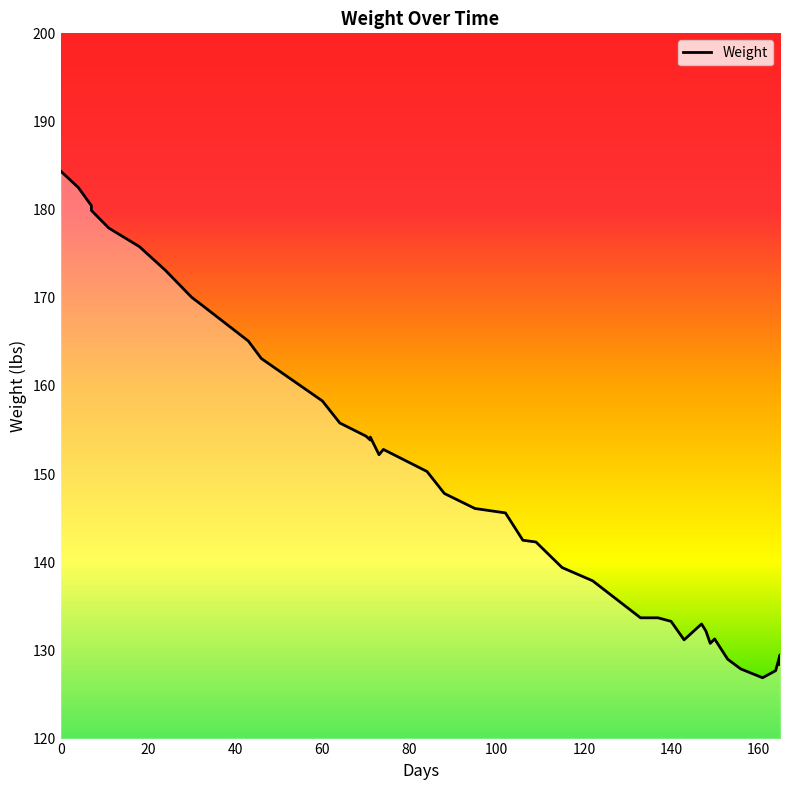

List the labels in order of value, smallest first.

161, 164, 156, 165, 153, 165, 149, 143, 150, 148, 147, 140, 133, 137, 122, 115, 109, 106, 102, 95, 88, 84, 73, 74, 71, 71, 70, 64, 60, 46, 43, 32, 30, 24, 18, 11, 7, 7, 4, 0